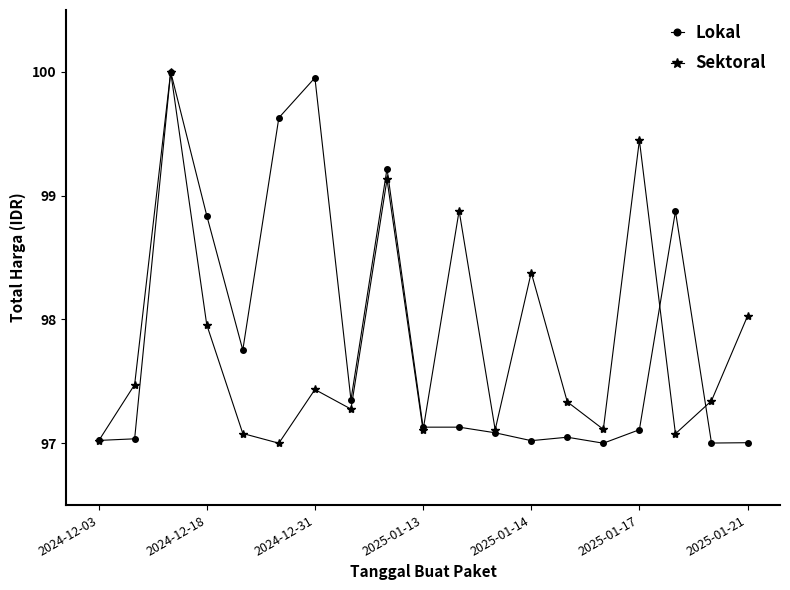

What is the value of the Sektoral point at the 15th from the left?

97.1